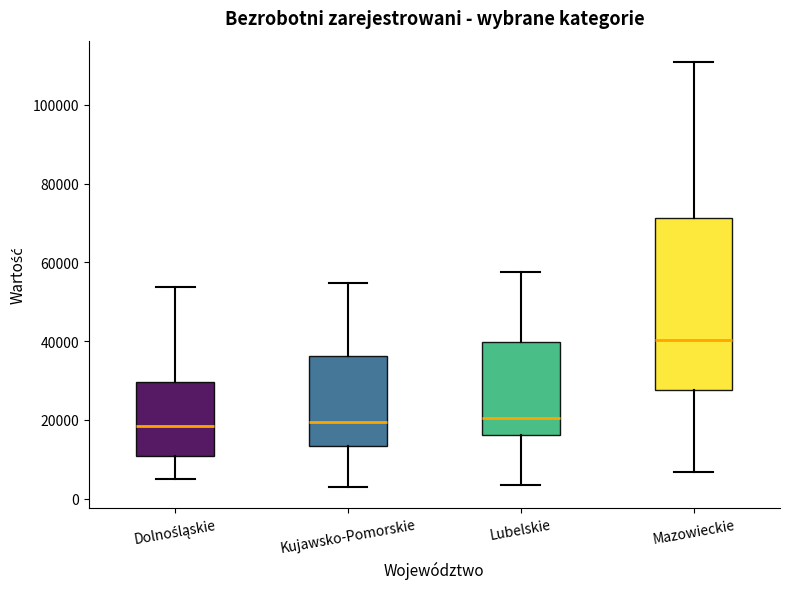

Reading left to right, transcribe this box plot: for each box, give where its median line is, the range the box spans, and where its two whiskers end, as read against the y-axis. The values are not printed on the chart, so give them approximately, as read against the axis.

Dolnośląskie: median 18000, box 10000 to 30000, whiskers 6000 to 54000
Kujawsko-Pomorskie: median 20000, box 14000 to 36000, whiskers 4000 to 54000
Lubelskie: median 20000, box 16000 to 40000, whiskers 4000 to 58000
Mazowieckie: median 40000, box 28000 to 72000, whiskers 6000 to 110000